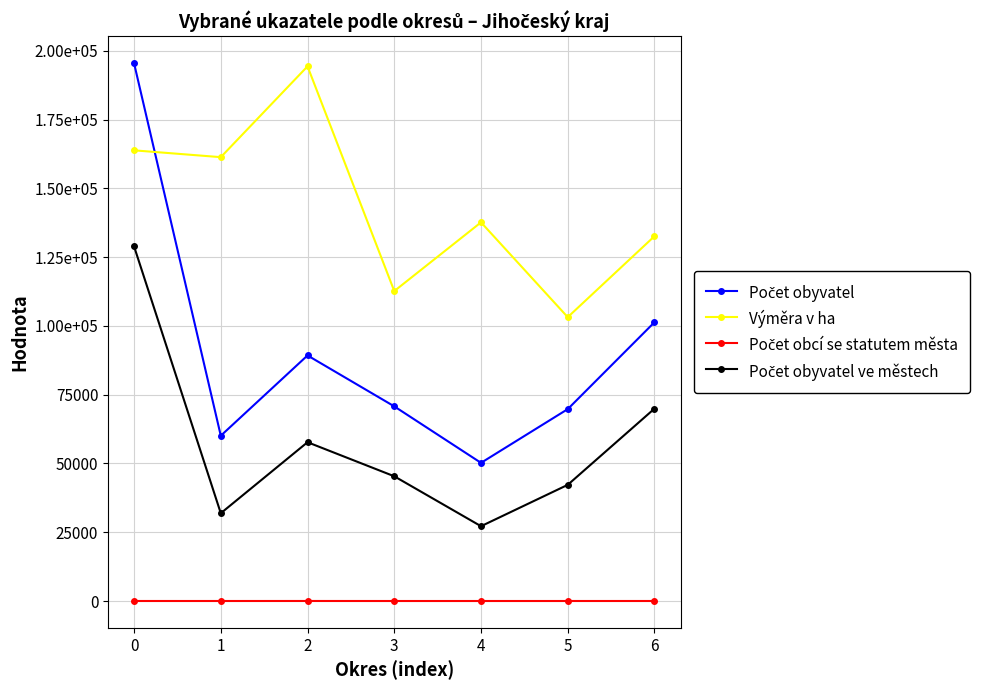

Is this an area chart (filled region under the line)?

No